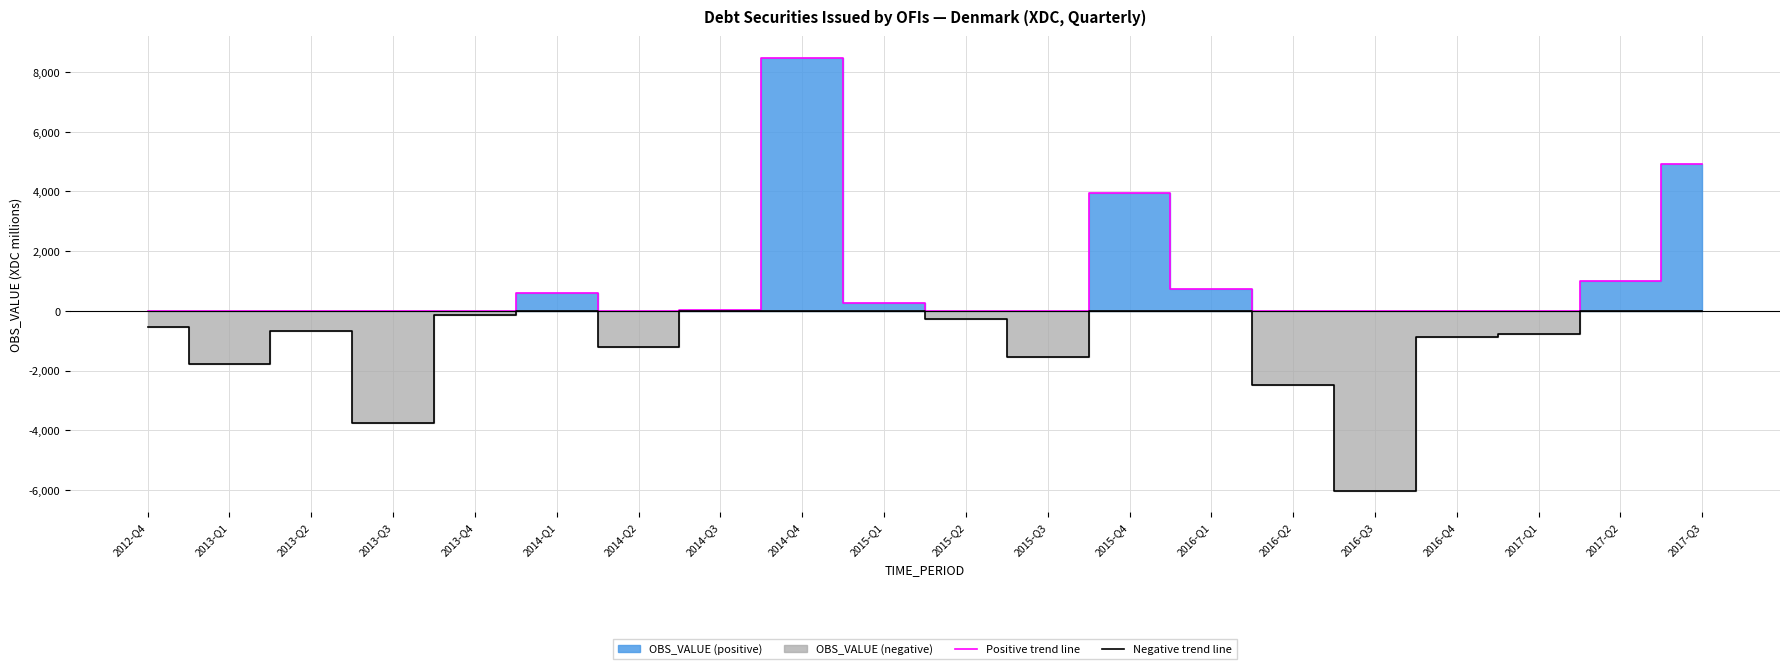

The Positive trend line series shows 0 at 2013-Q4. True or false?

True